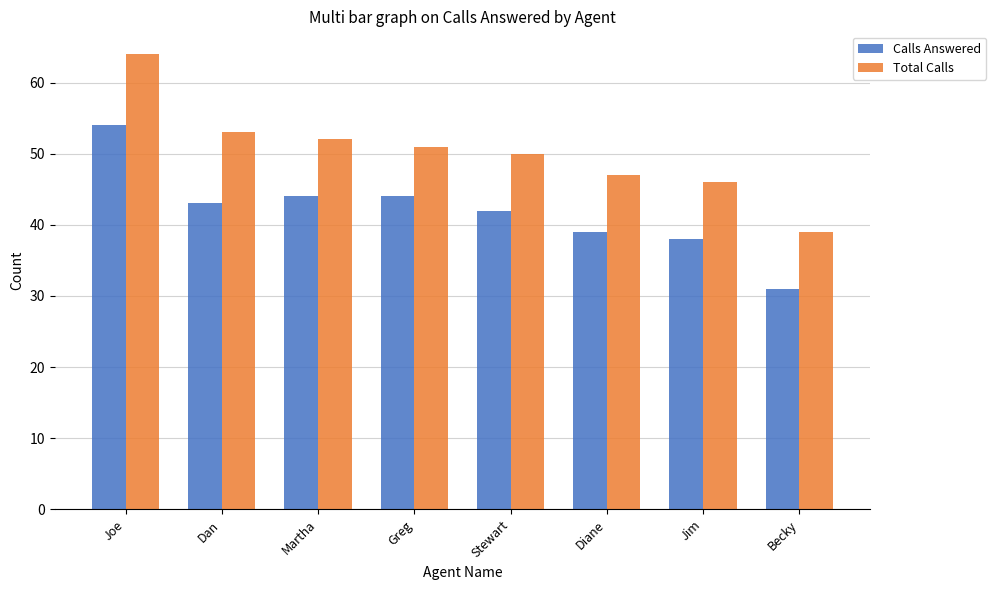

What is the average value of the Calls Answered series?

42